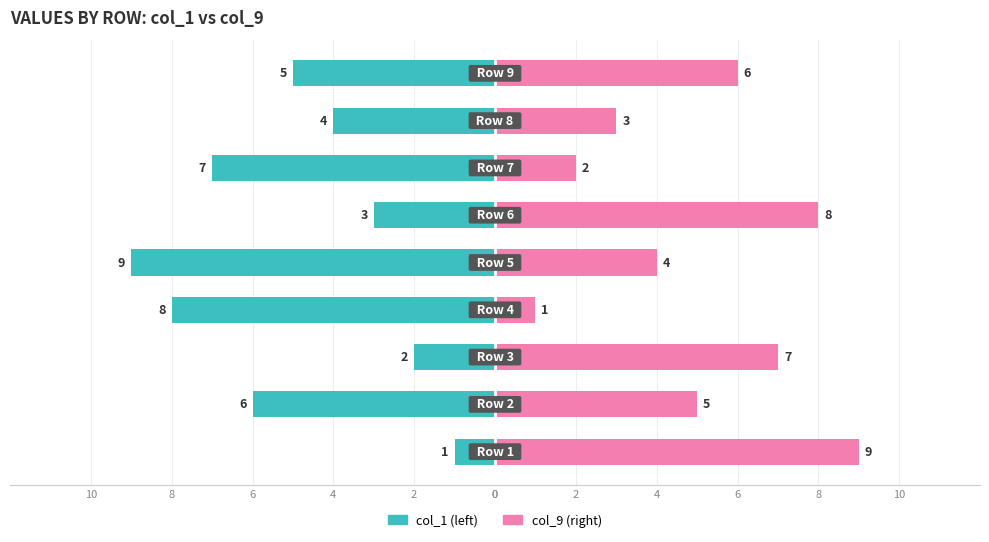

True or false: col_9 has a value of 2 at 8.

False